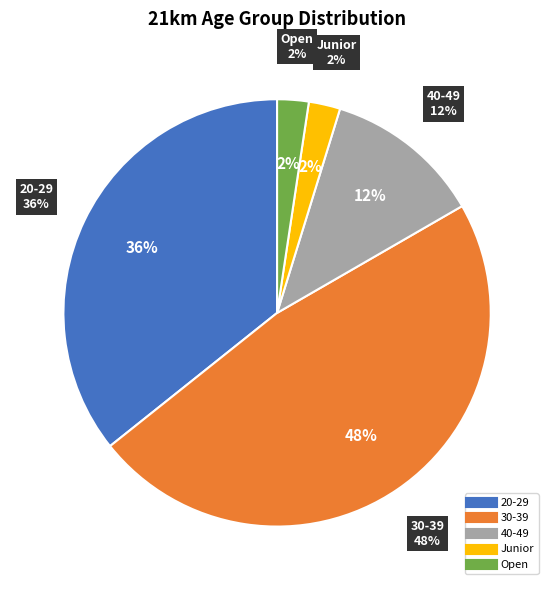

Does 60-69 account for over 50% of the chart?

No